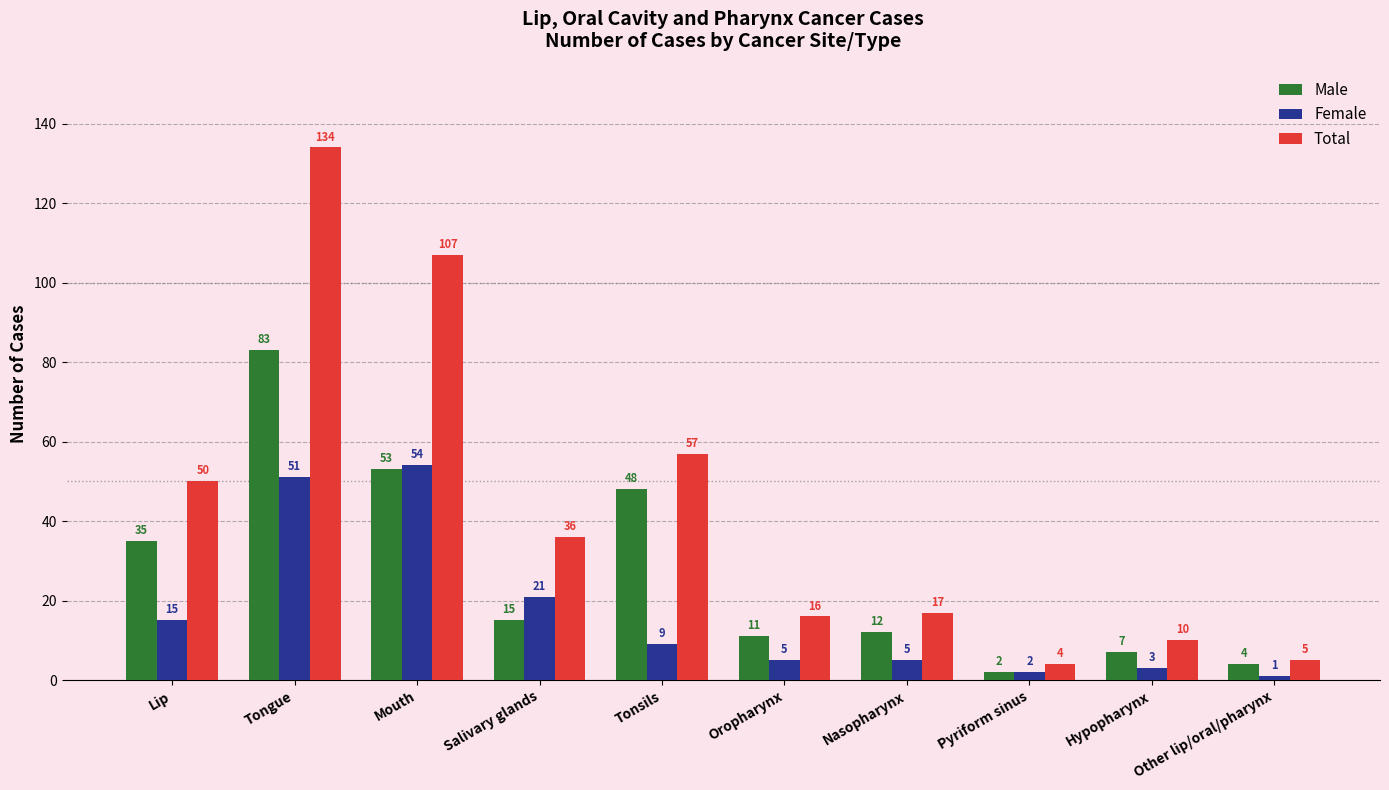

What is the difference between the Female values at Pyriform sinus and Tonsils?

7